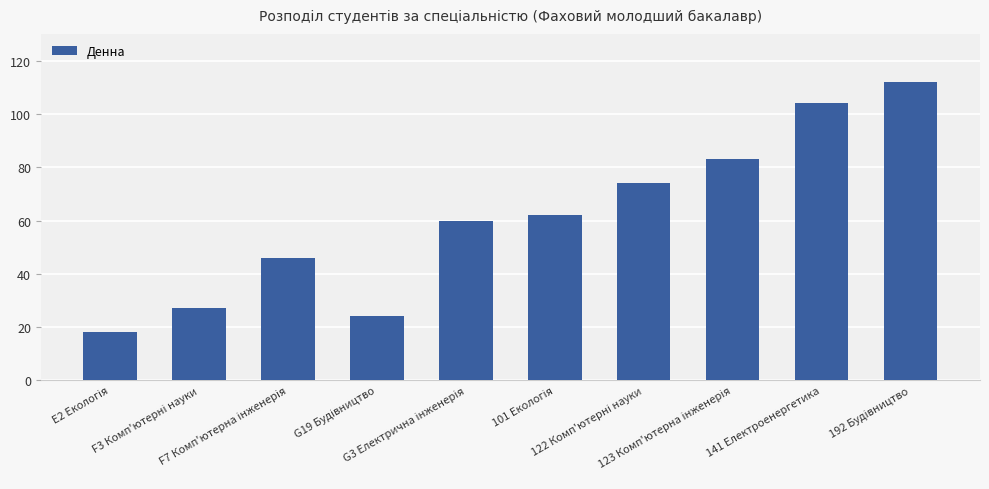

How many bars are there in total?

10